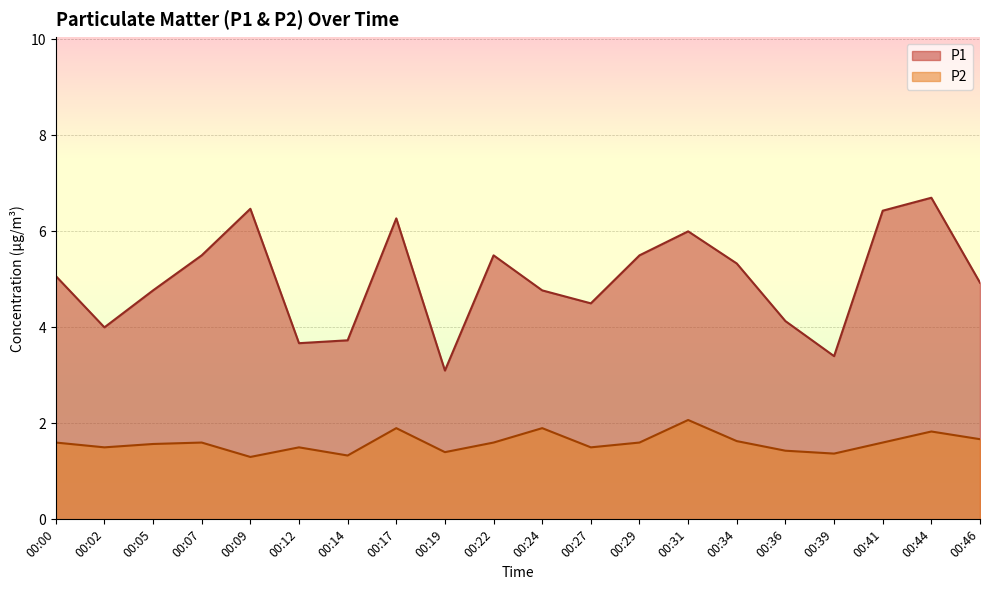

At which category does P2 reach its first local peak?

00:07